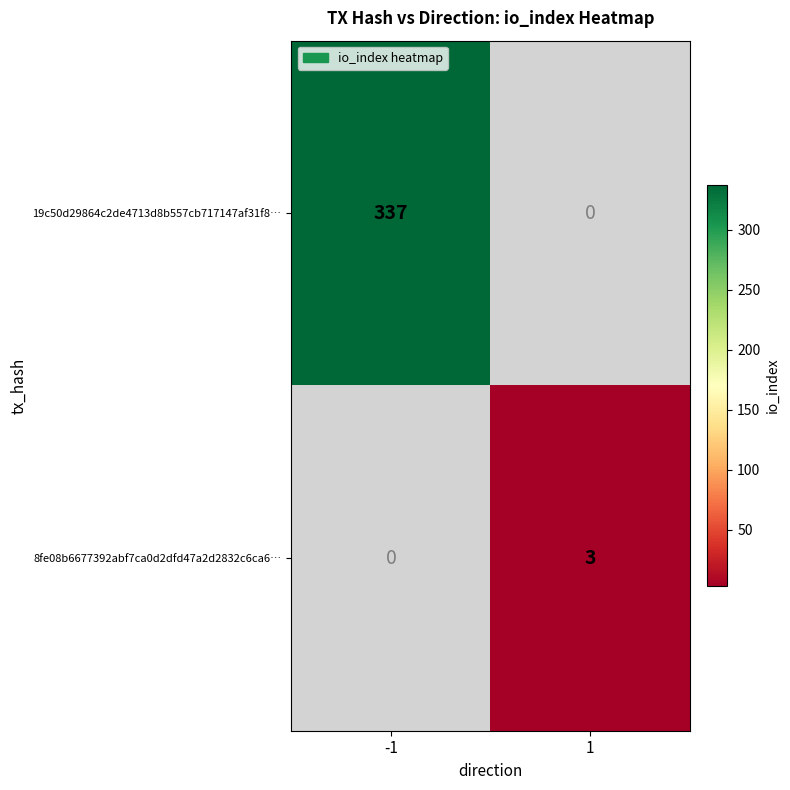

How many series are shown in this chart?

2